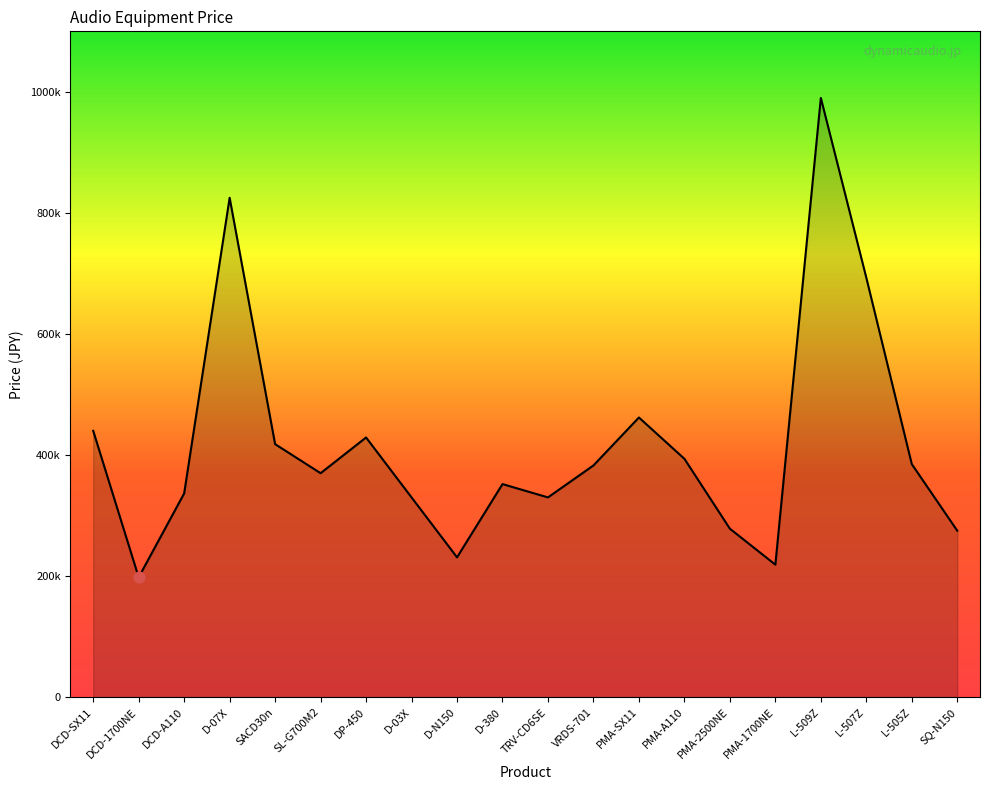

What is the ratio of the value at D-03X to the value at SACD30n?

0.8